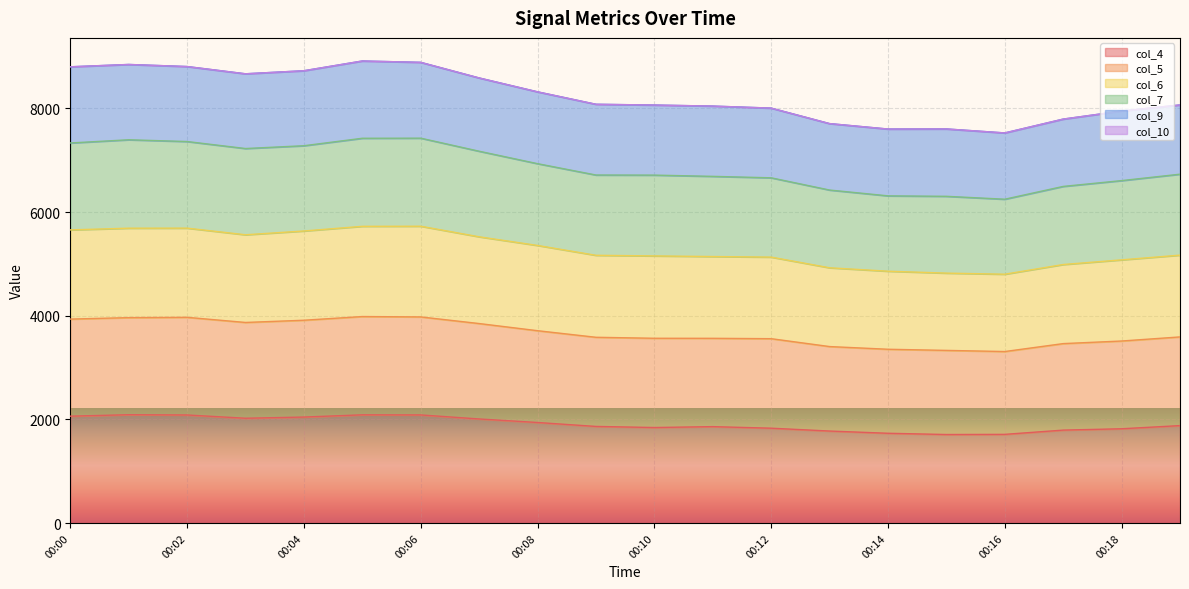

Is it true that col_9 equals 8727 at 00:04?

True